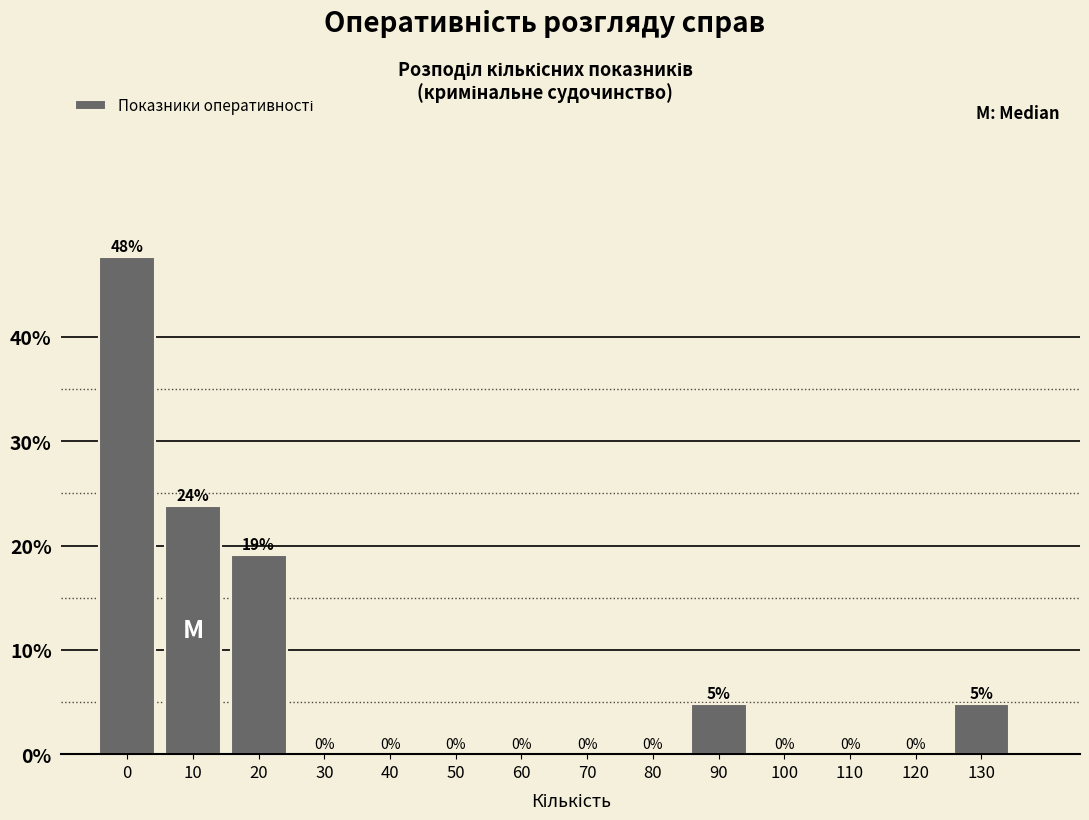

The chart shows a value of 0.0 at 80. True or false?

True